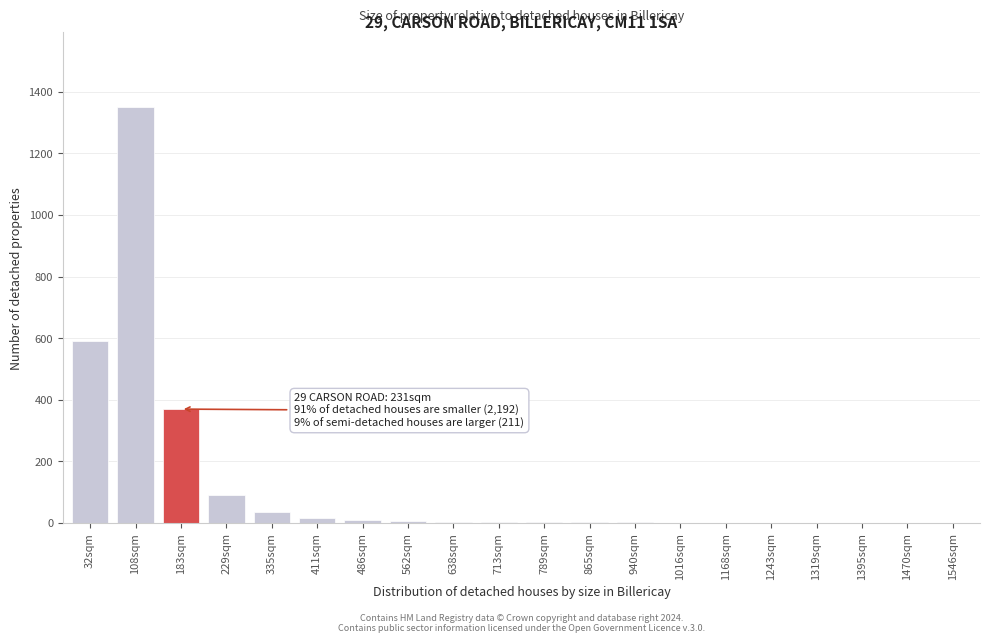

What is the maximum value shown in the chart?

1350